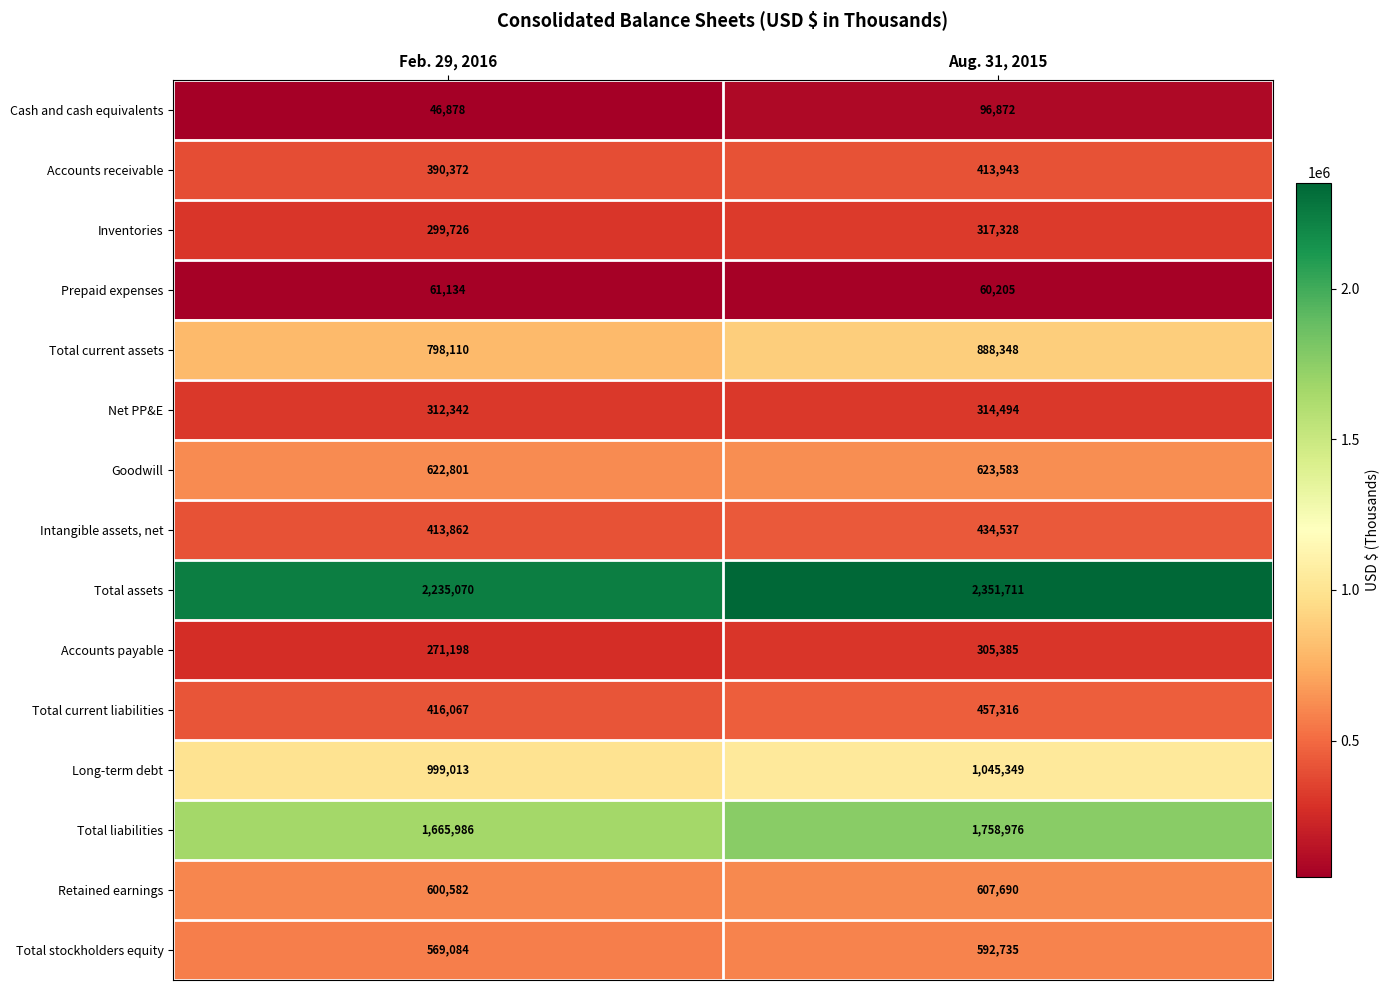

What is the minimum value shown in the chart?

46878